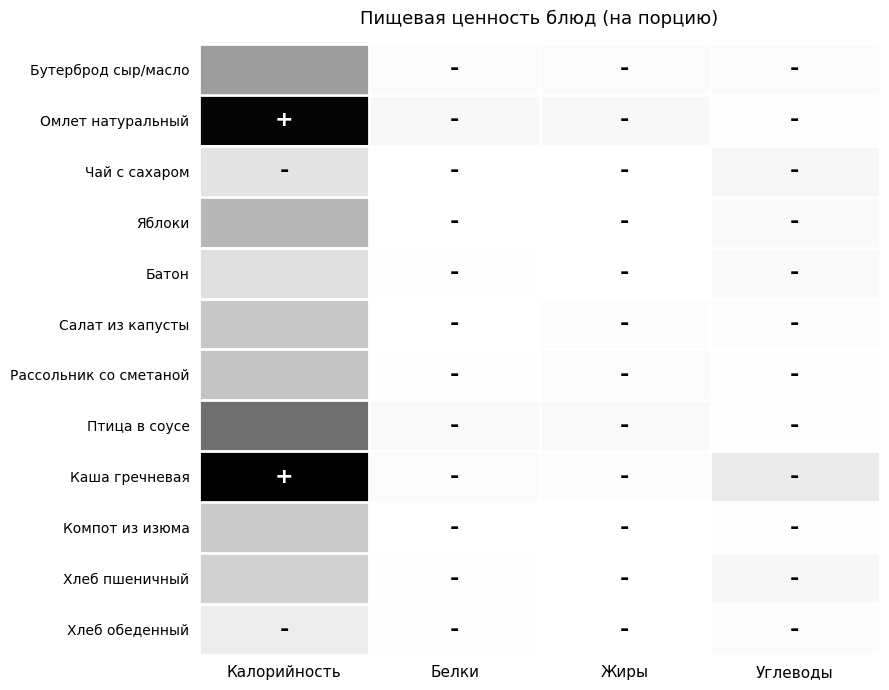

Which series has the largest range (max minus min)?

Каша гречневая